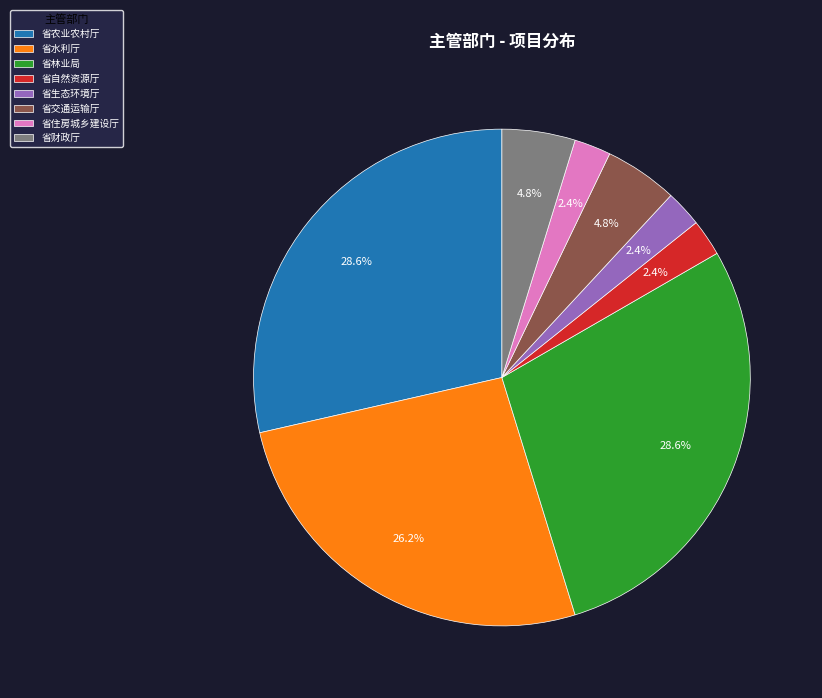

To the nearest percent, what portion does 省农业农村厅 represent?

29%